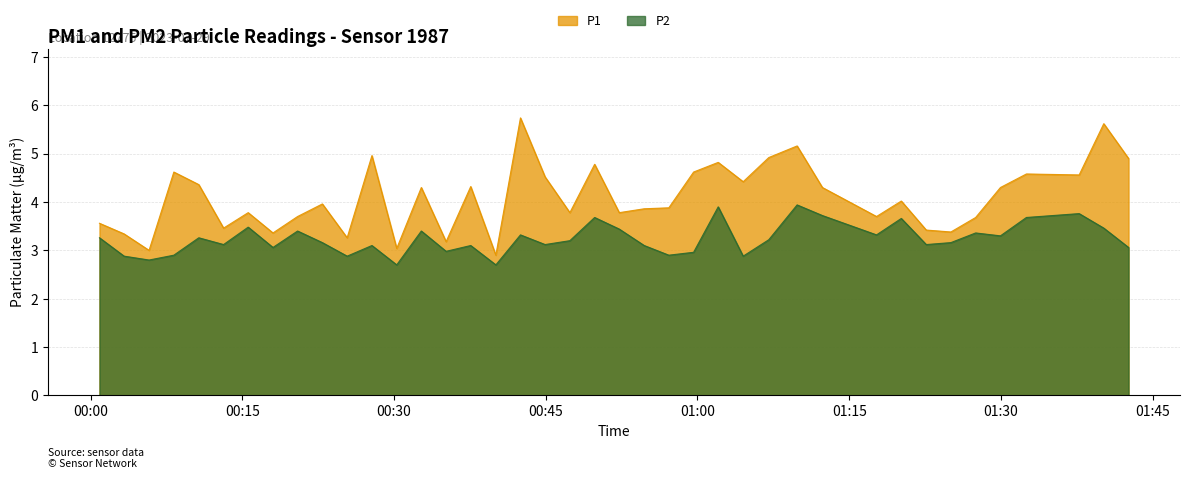

How many interior local valleys does the P2 series have?

13